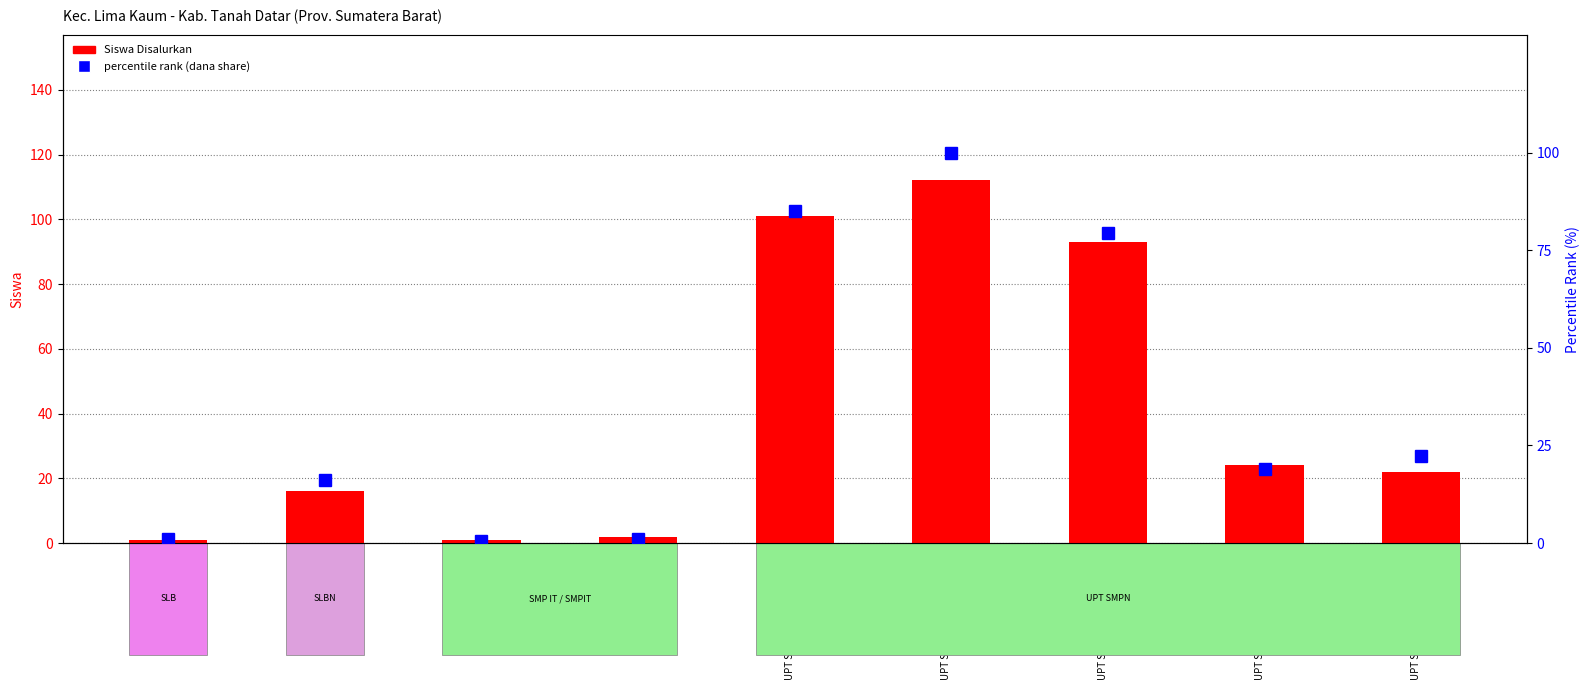

Rank the series by their average value, from highest to lowest.

Siswa Disalurkan, percentile rank within the sample